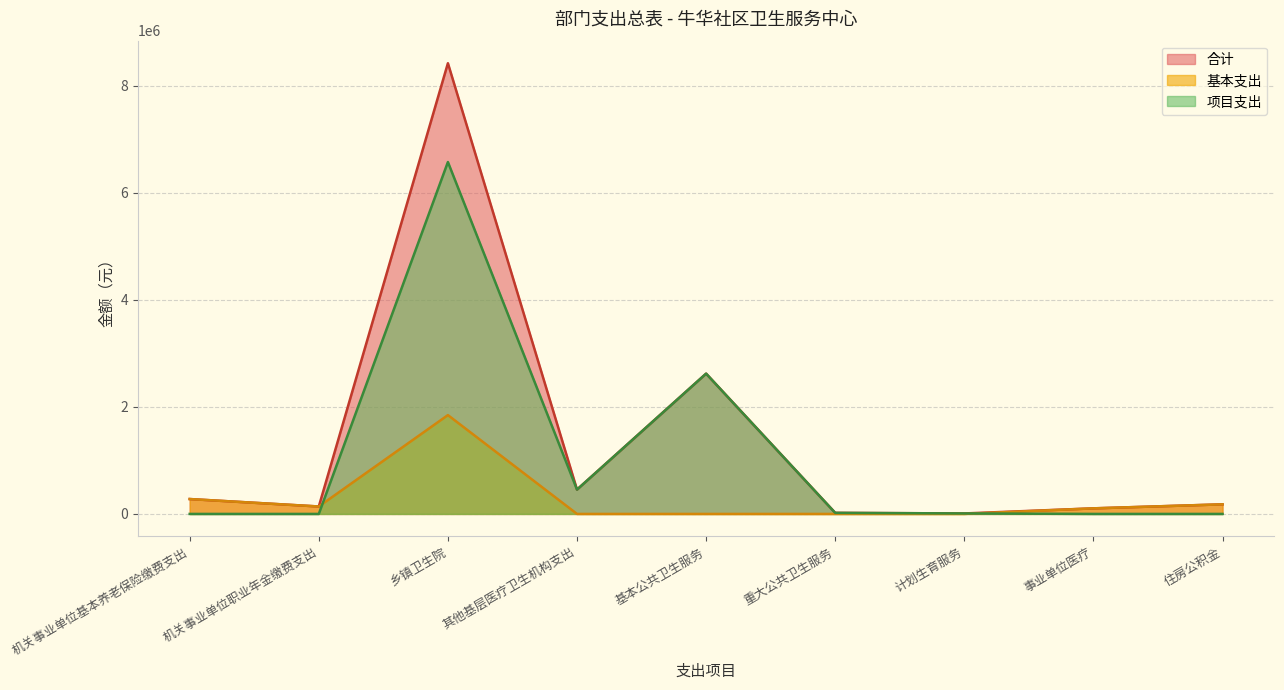

True or false: 基本支出 has more than 0 points higher than both neighbors.

True